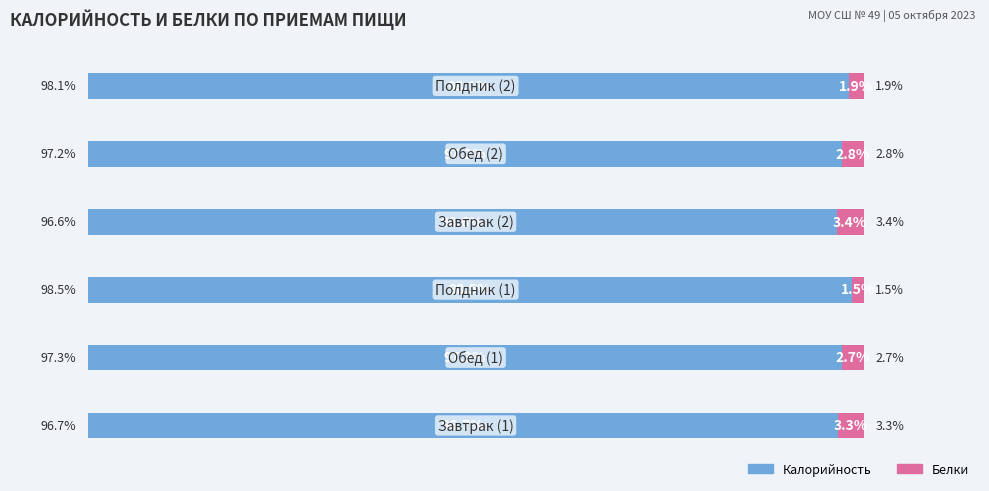

Which series has the largest total across all categories?

Калорийность